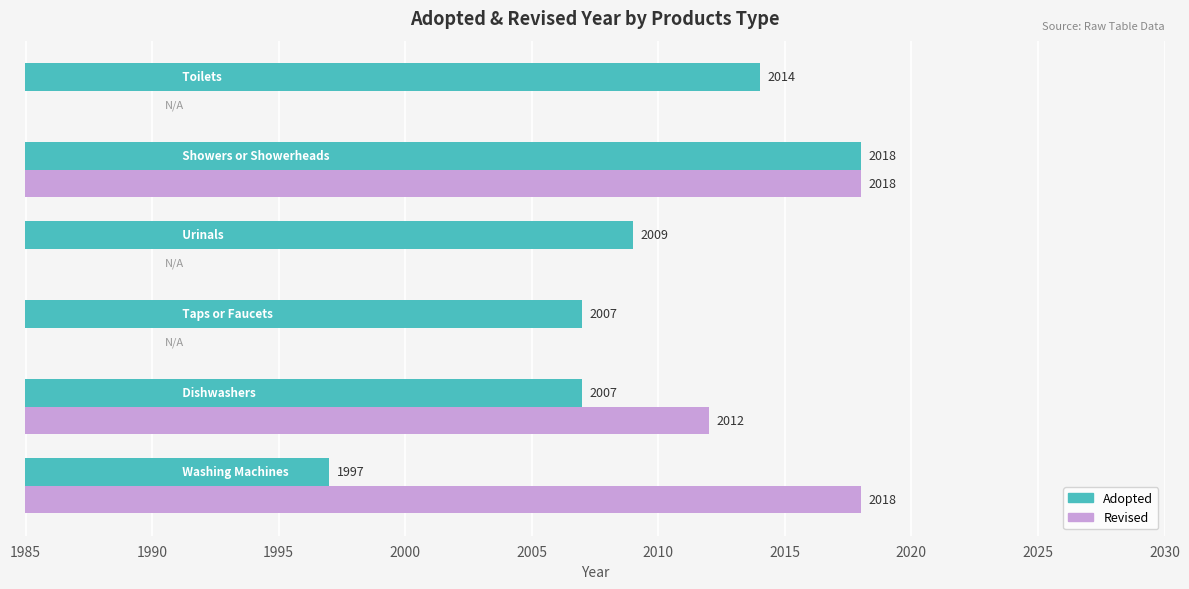

How many categories are shown in the chart?

6